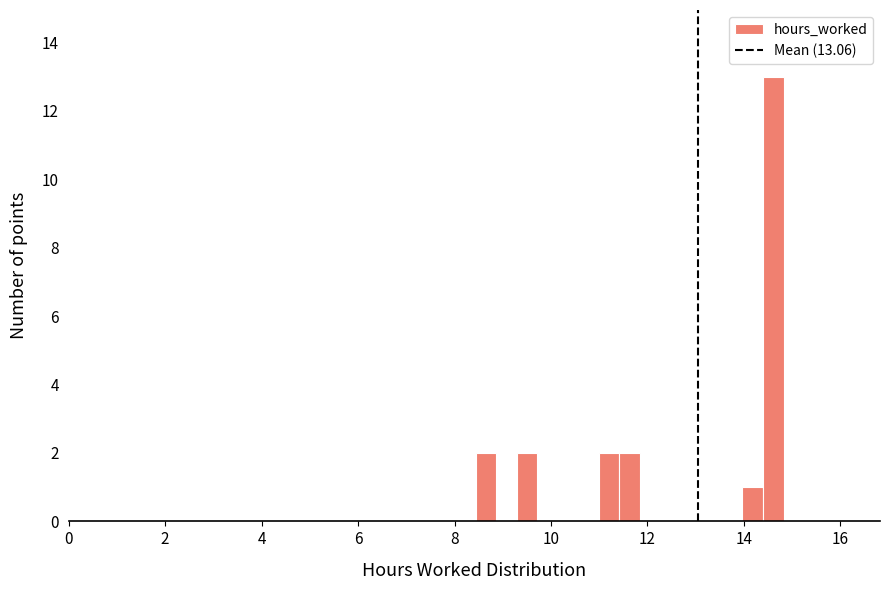

Read against the x-axis, roughly where is the centre of the tallest bar?

14.6